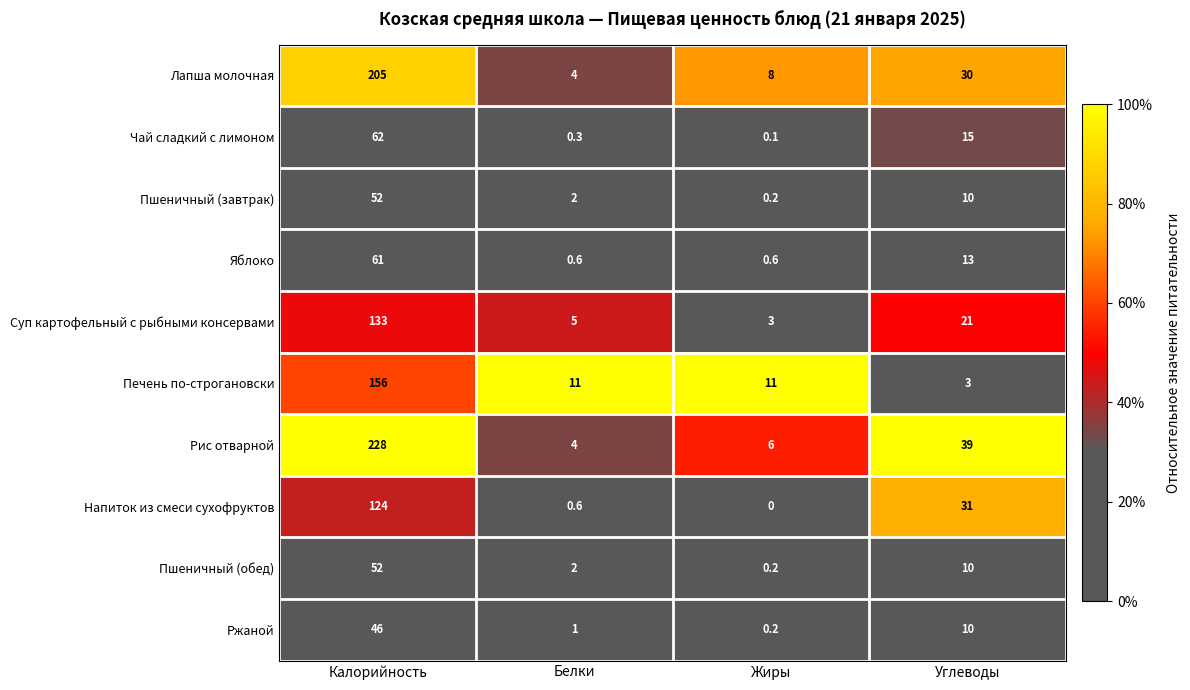

Where does the Напиток из смеси сухофруктов series first go above 31?

Калорийность